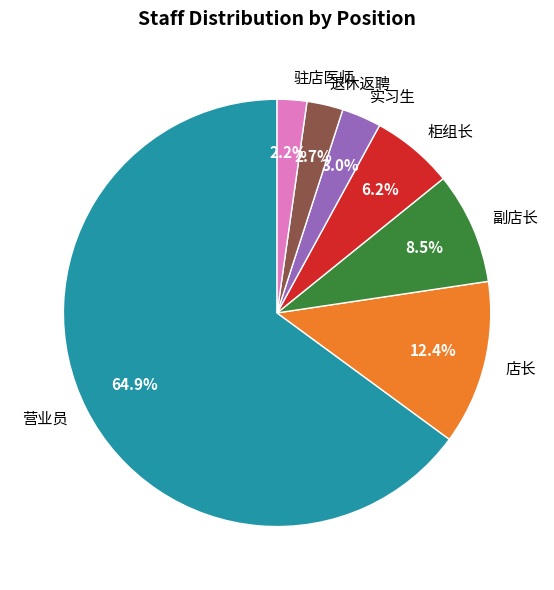

Does any single category account for the majority?

Yes